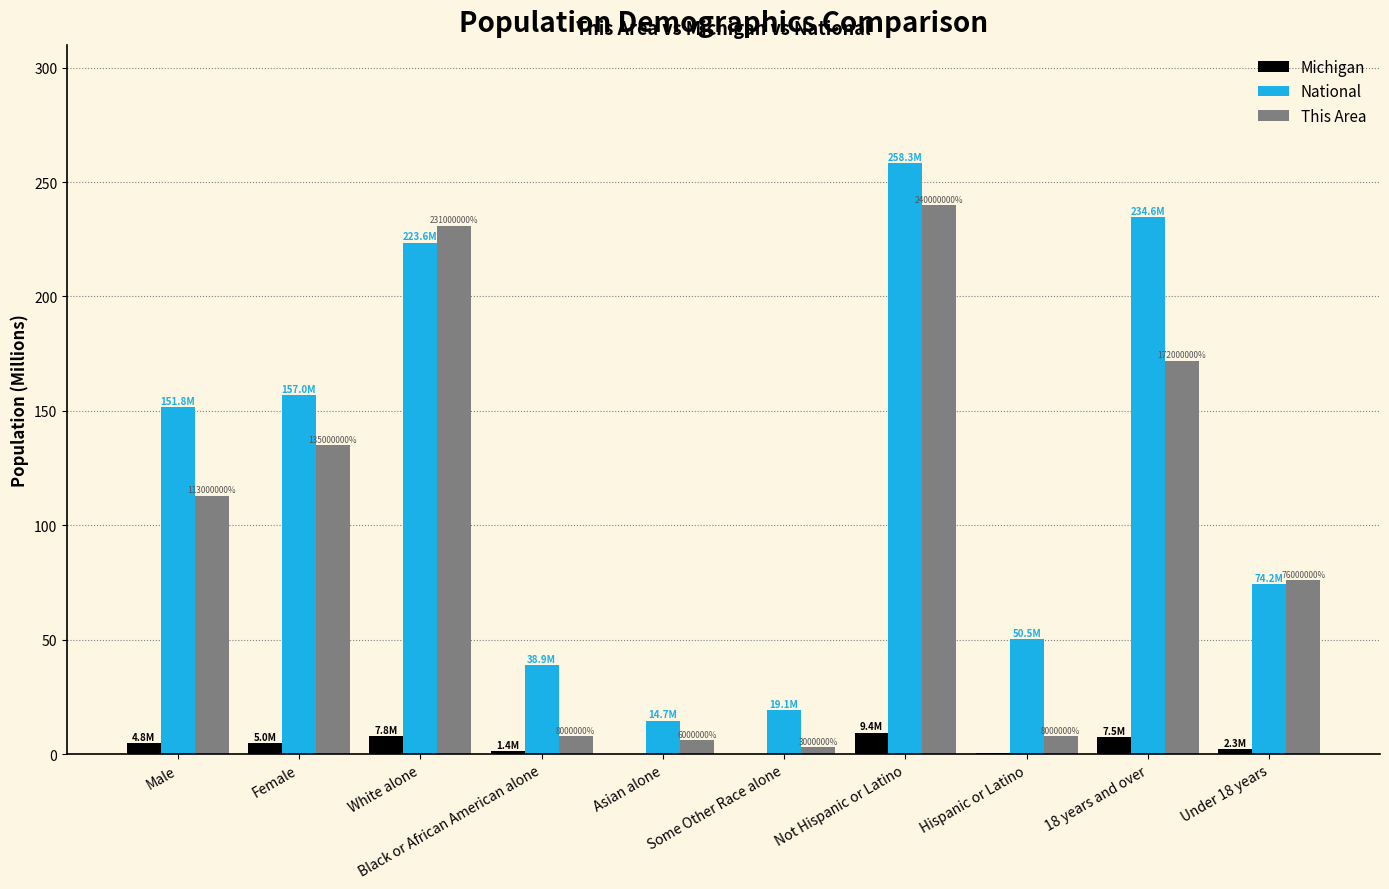

The National series shows 391.9 at Not Hispanic or Latino. True or false?

False